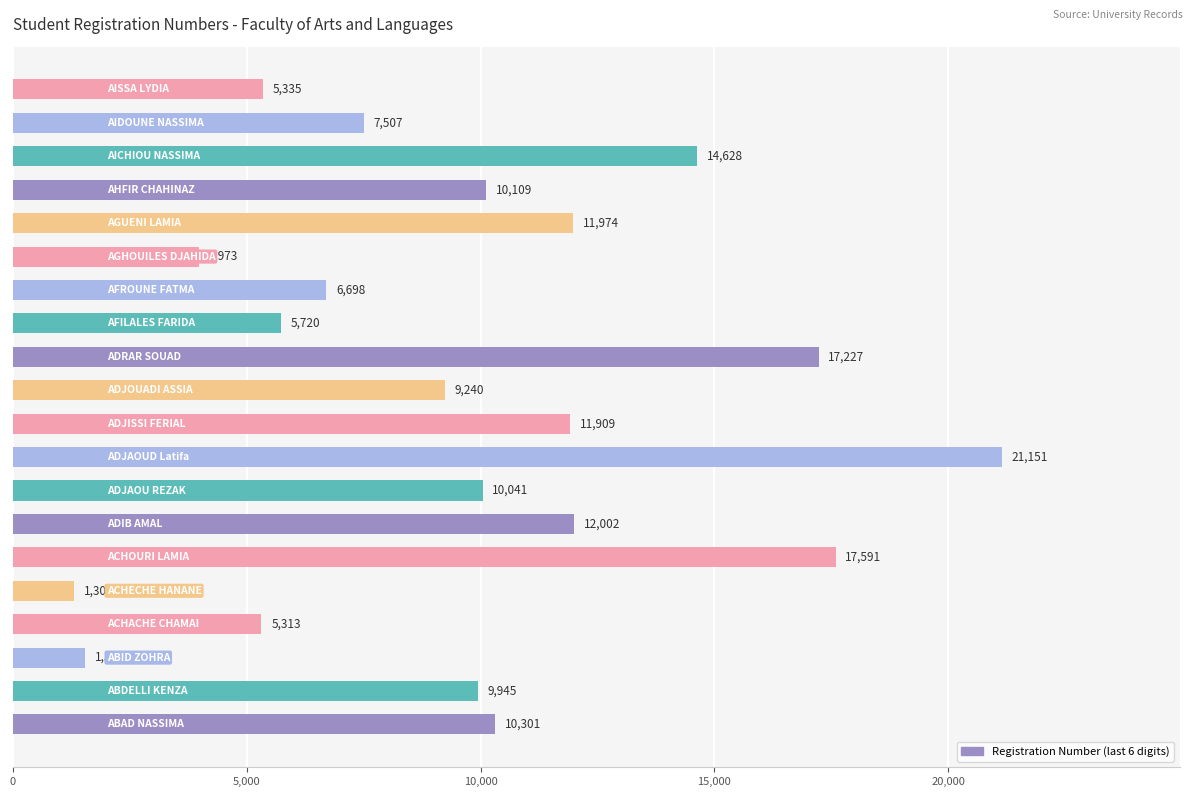

What is the minimum value shown in the chart?

1303